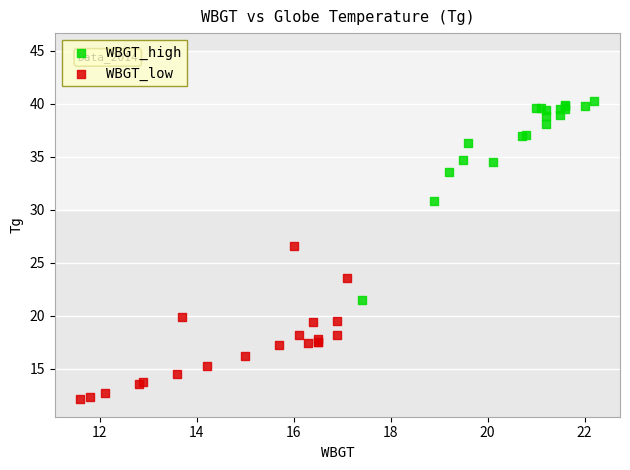

Which series reaches the minimum Y coordinate?

WBGT_low